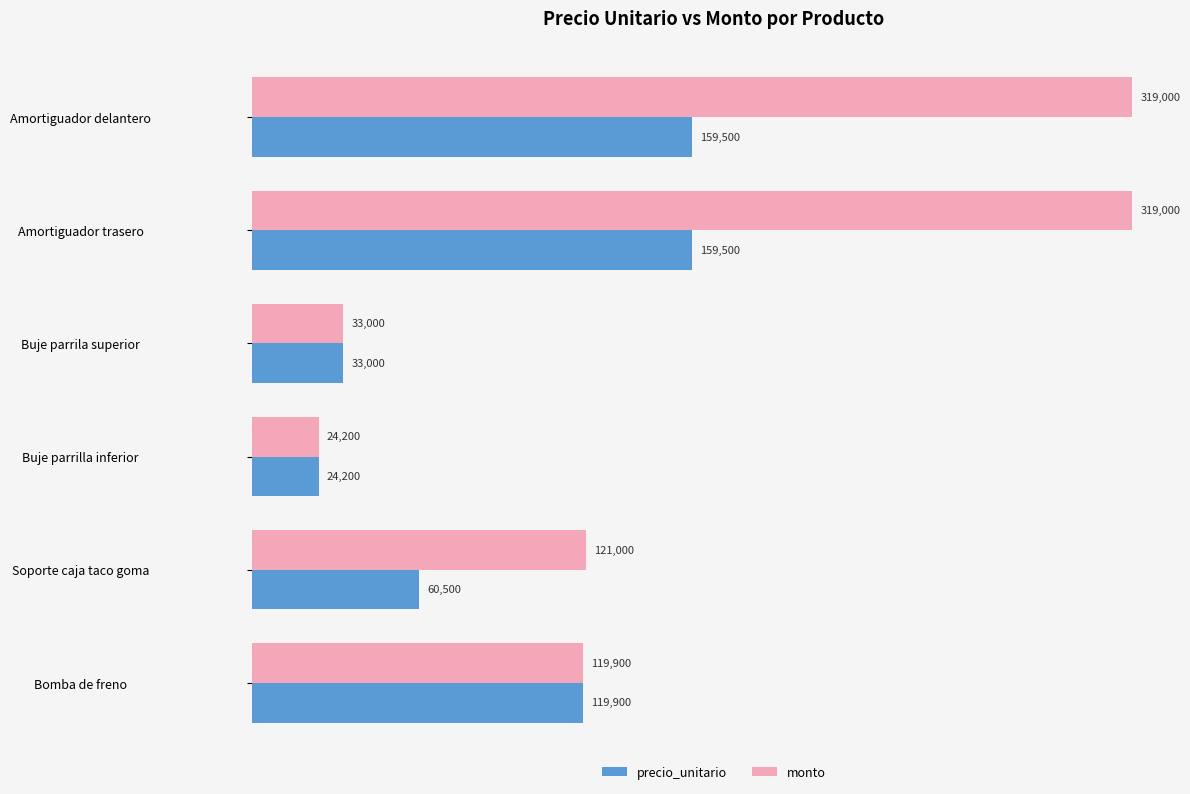

Which series has the widest spread of values?

monto